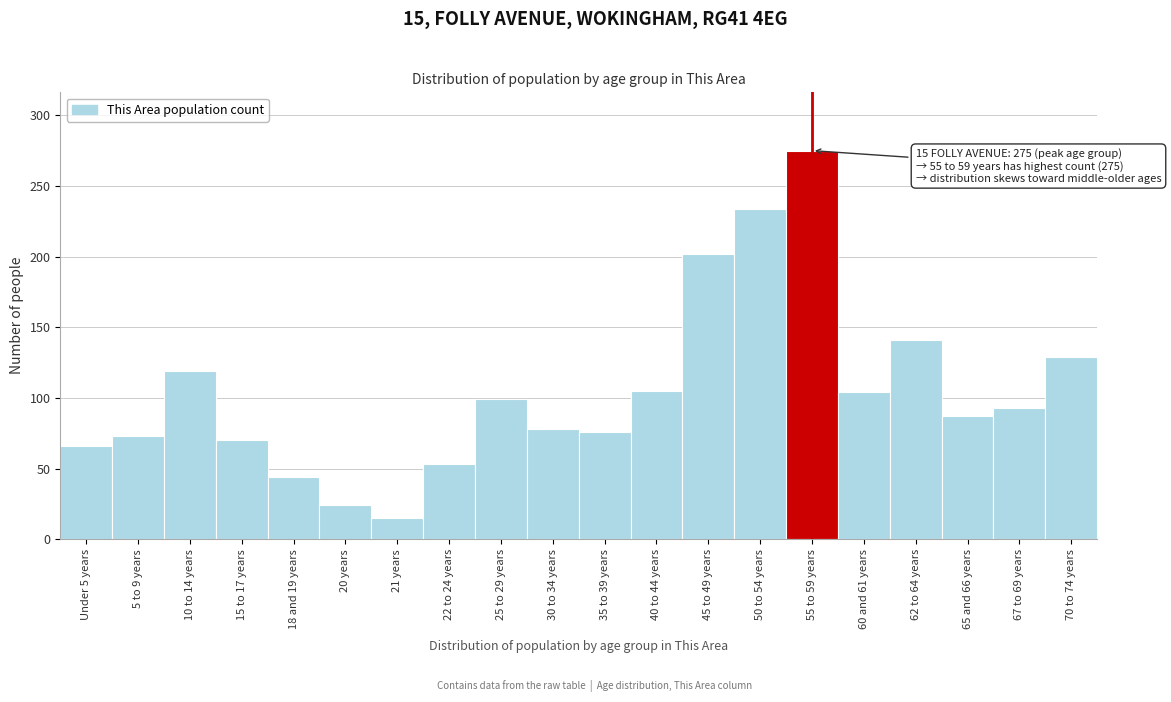

Is it true that the value at Under 5 years is 66?

True